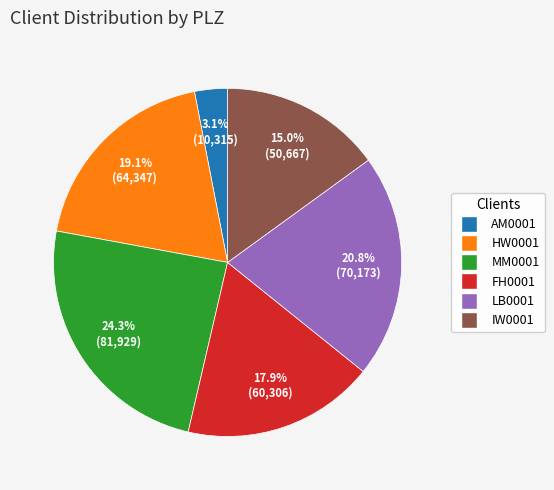

How many segments does this pie chart have?

6